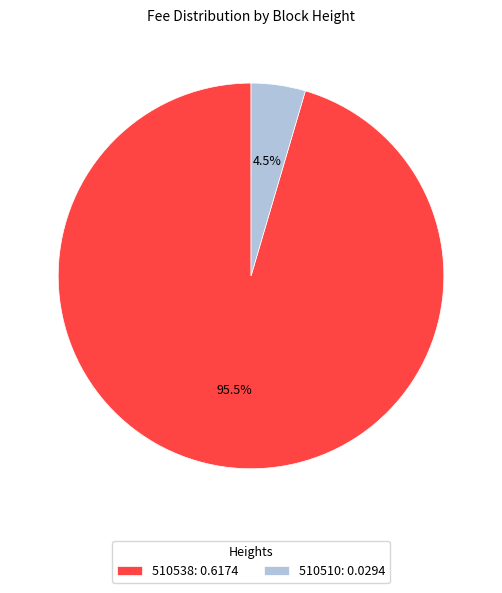

How many segments does this pie chart have?

2